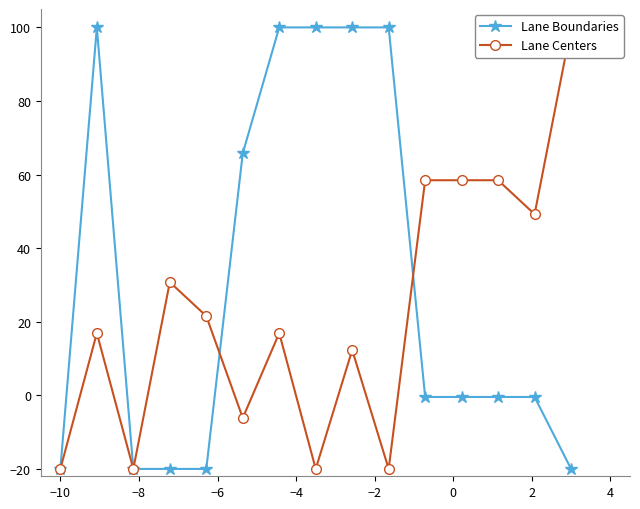

What is the highest value of the Lane Boundaries series?

100.0